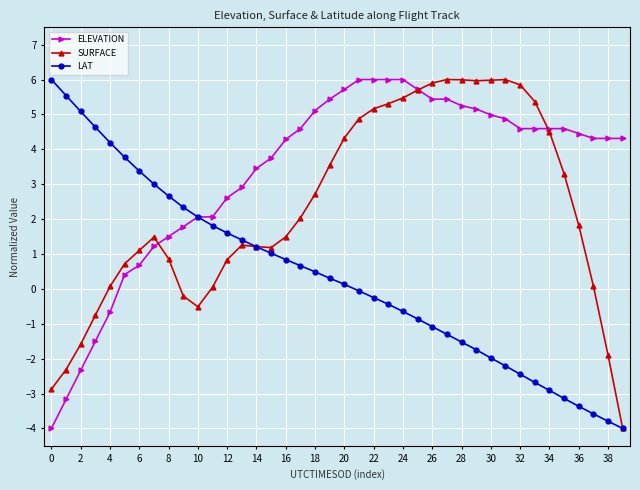

What is the smallest value displayed?

-4.0